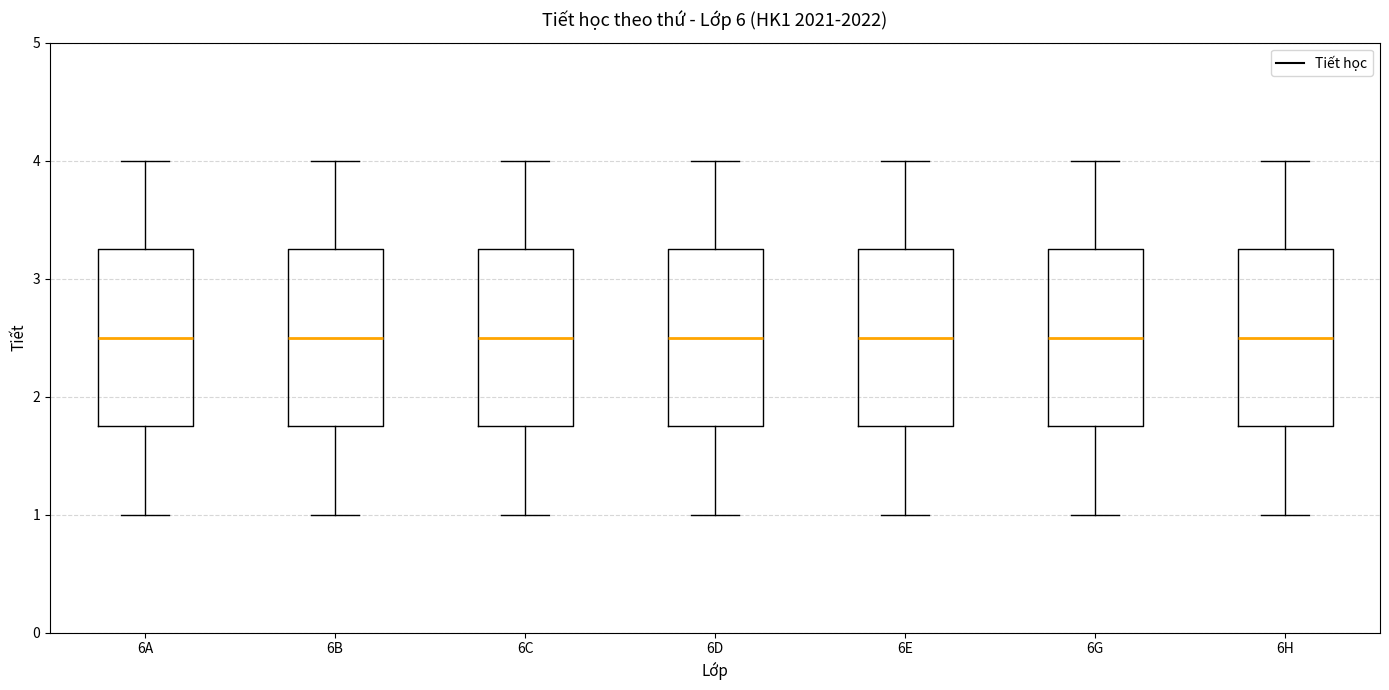

Where is the lower edge of the box for 6C on the y-axis? The values are not printed on the chart, so give them approximately, as read against the axis.

1.8